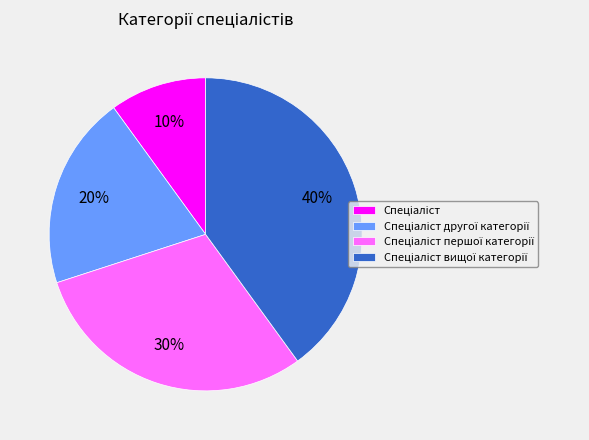

To the nearest percent, what is the difference between the largest and smallest slice percentages?

30%